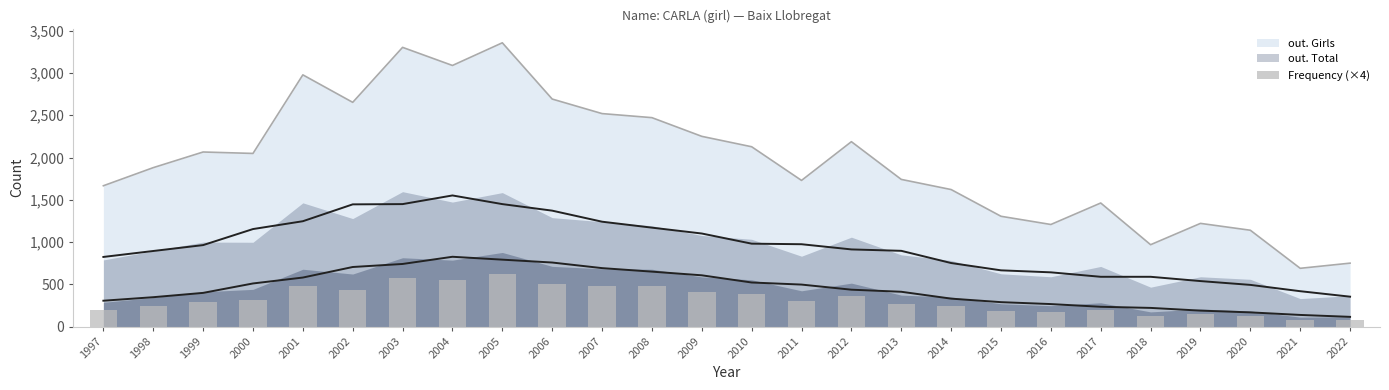

What is the minimum value shown in the chart?

80